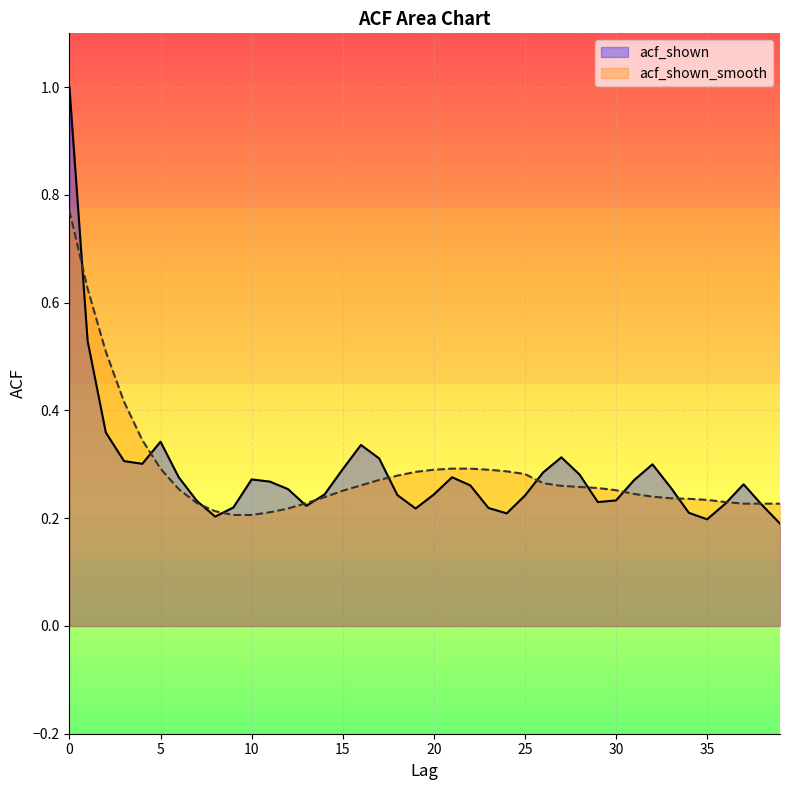

How many intersections are there between acf_shown_smooth and acf_shown?

13